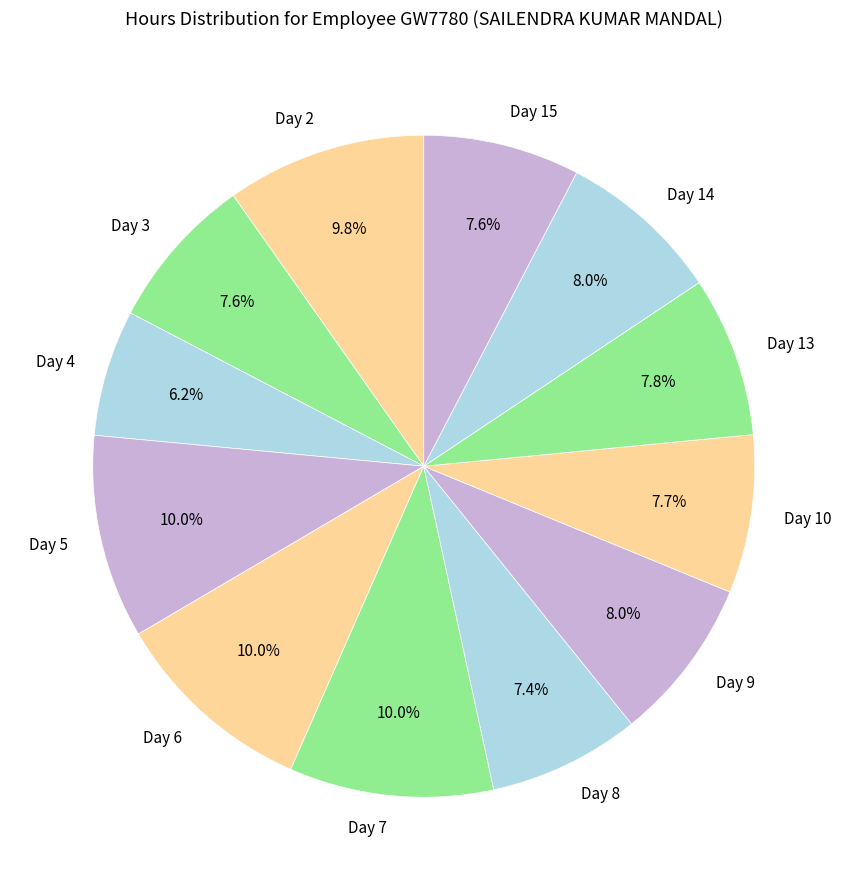

The Day 4 slice represents 14% of the pie. True or false?

False